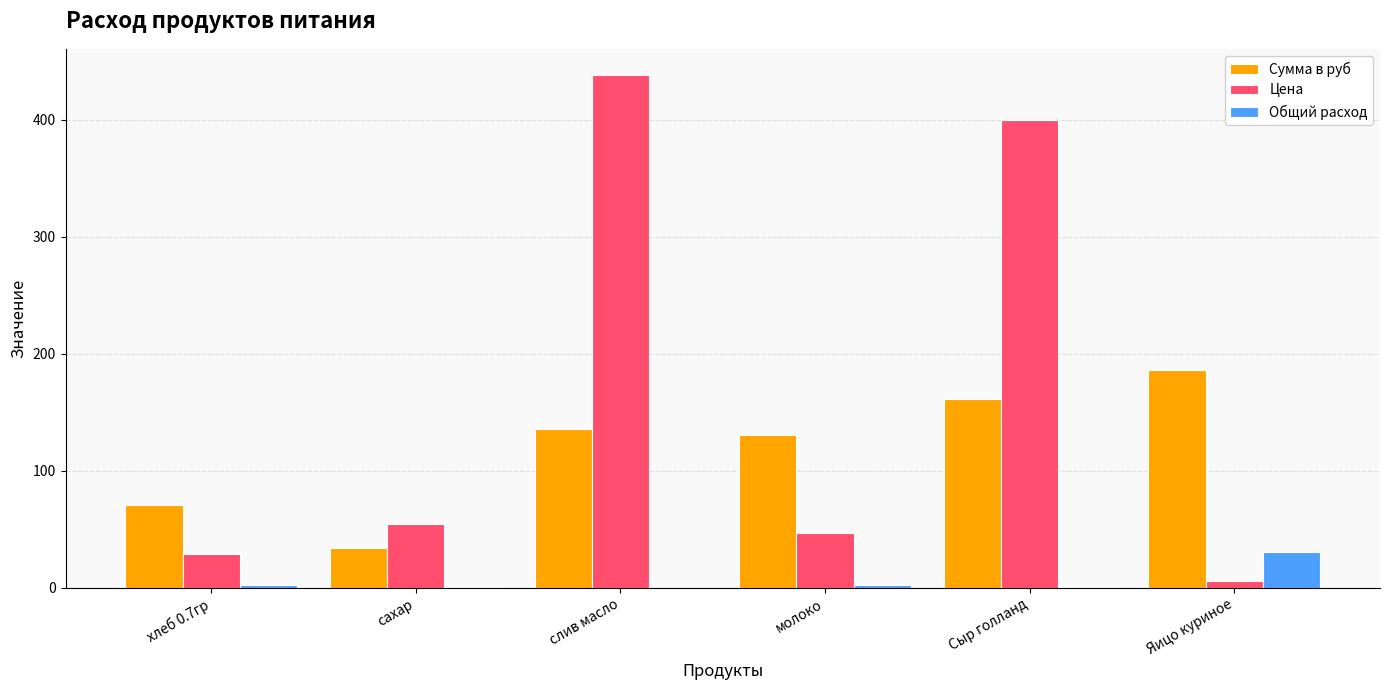

Which series has the largest total across all categories?

Цена